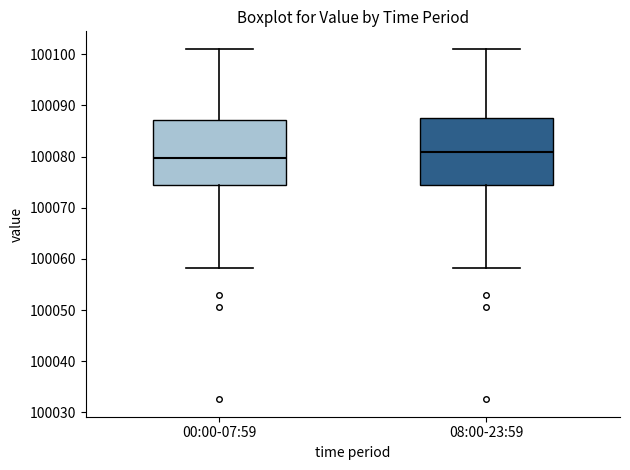

Which box's median line is the lowest?

00:00-07:59